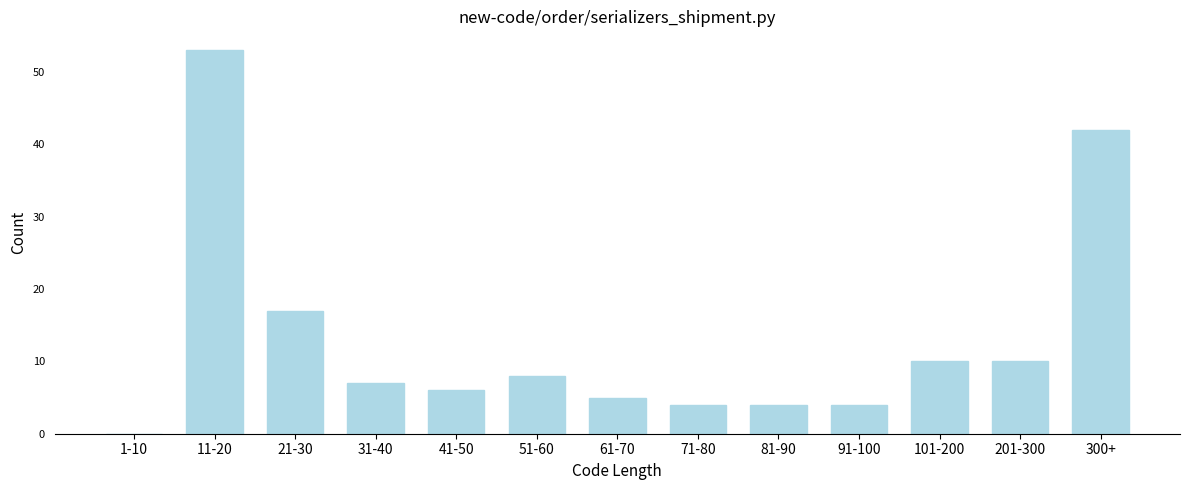

Reading left to right, extract all data points from this chart.

1-10=0	11-20=53	21-30=17	31-40=7	41-50=6	51-60=8	61-70=5	71-80=4	81-90=4	91-100=4	101-200=10	201-300=10	300+=42